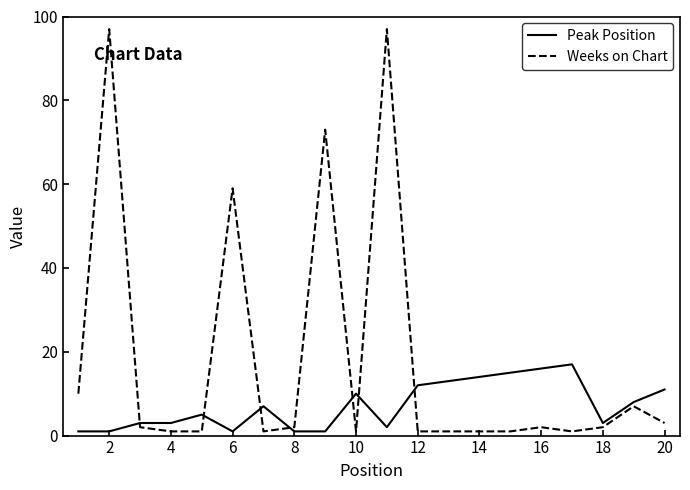

What is the difference between the maximum and minimum values in the Peak Position series?

16